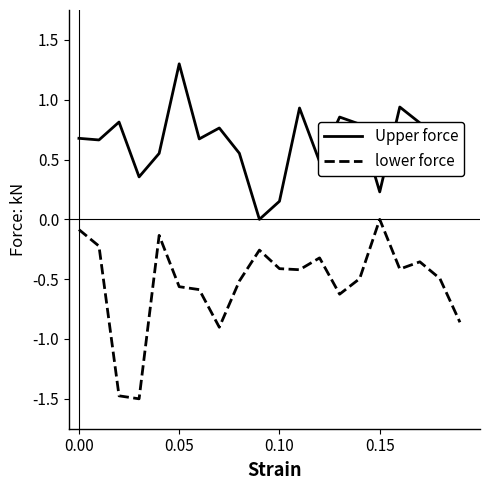

How many interior local valleys does the Upper force series have?

6